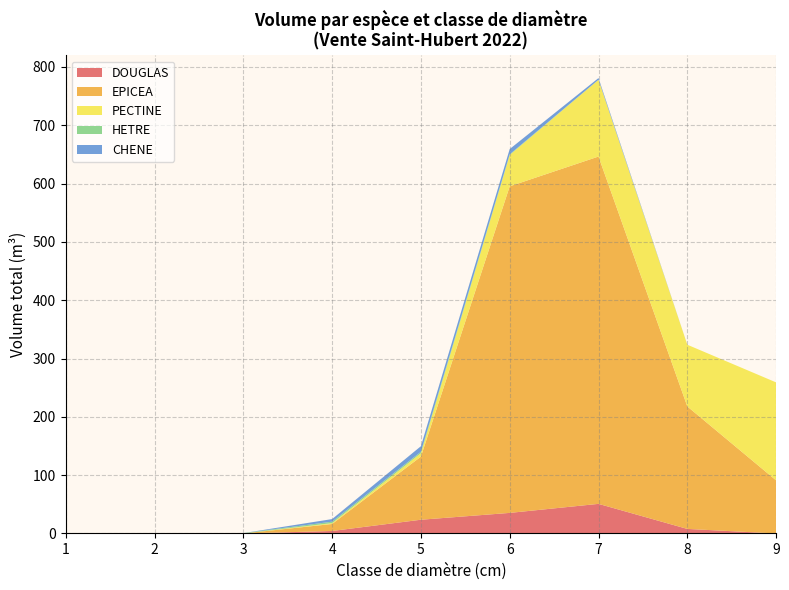

At which category is the sum across all series the highest?

7